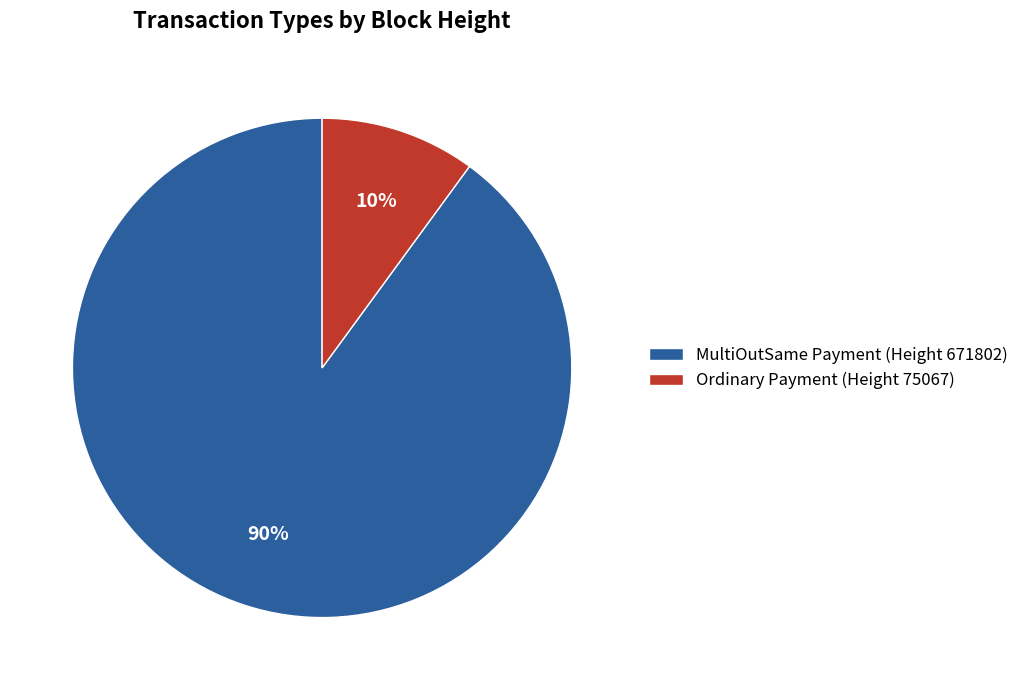

Do MultiOutSame Payment (Height 671802) and Ordinary Payment (Height 75067) together represent more than half of the pie?

Yes